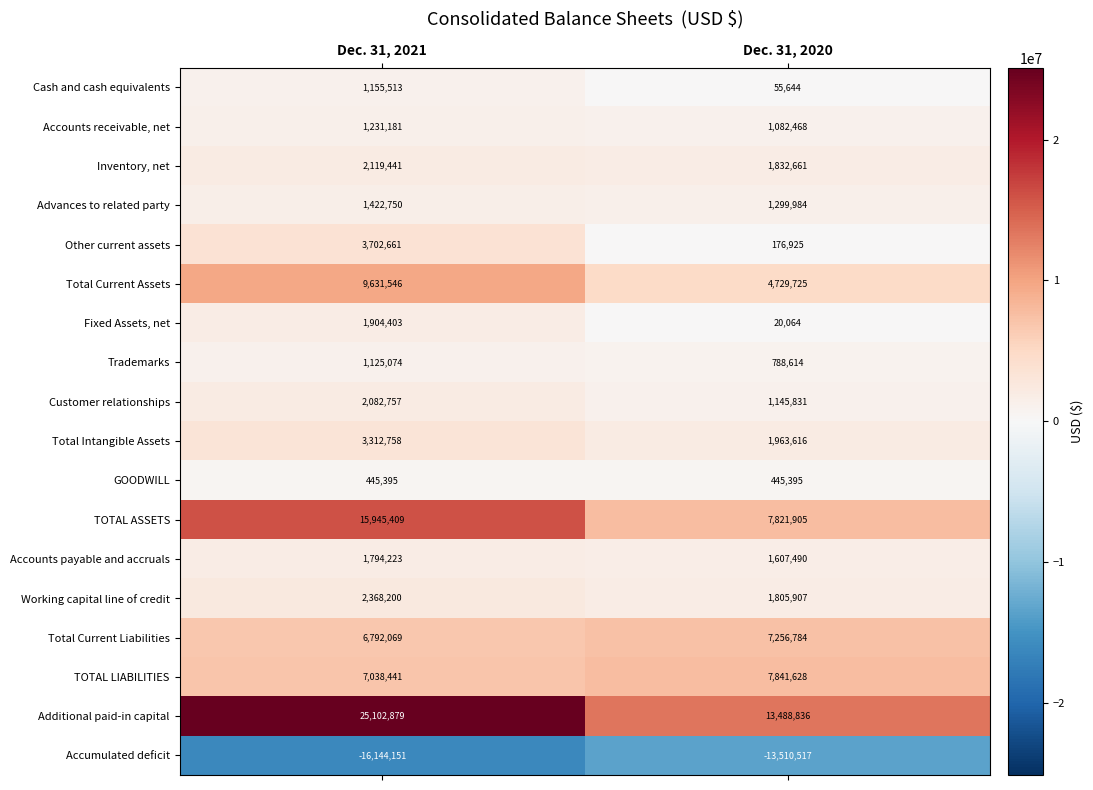

What is the spread (max minus min) of values at Dec. 31, 2021?

41247030